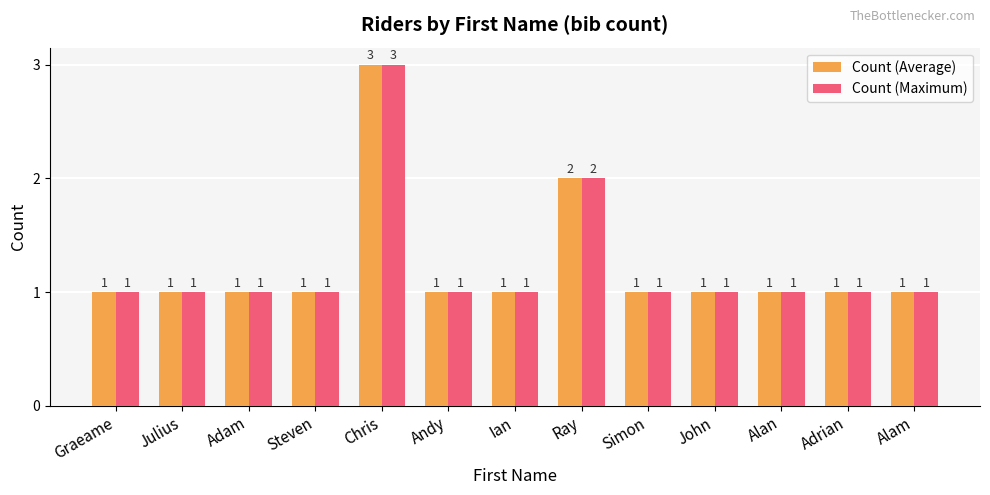

At which category is the sum across all series the highest?

Chris